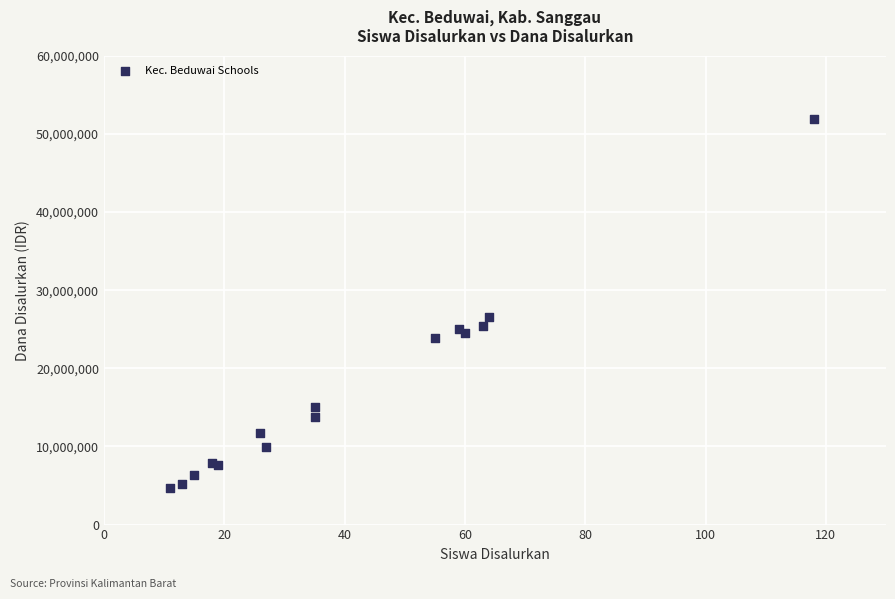

What Y value in the scatter plot is closest to 28350000?

26550000